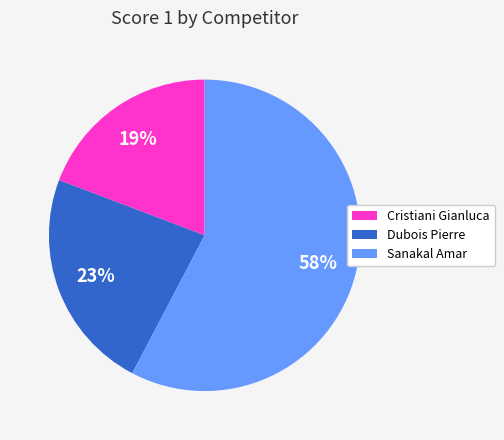

To the nearest percent, what portion does Cristiani Gianluca represent?

19%